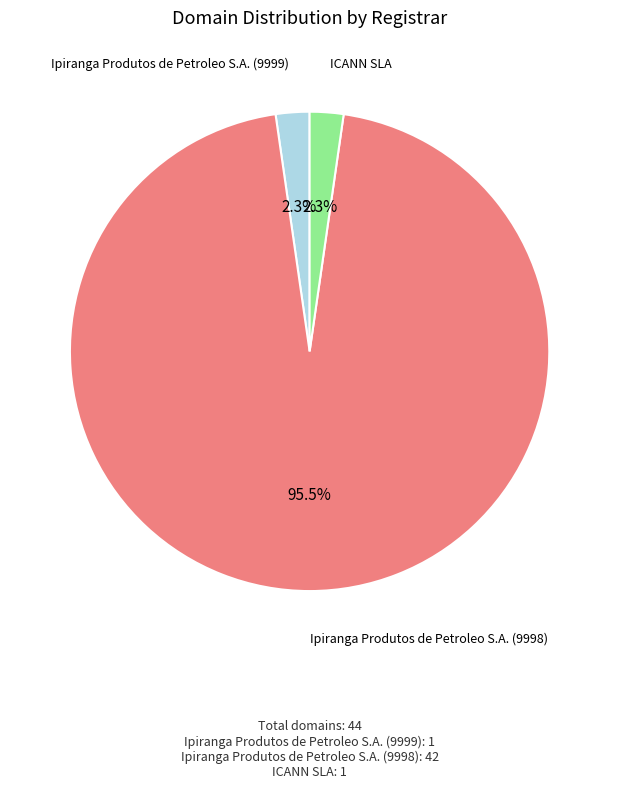

Does any single category account for the majority?

Yes